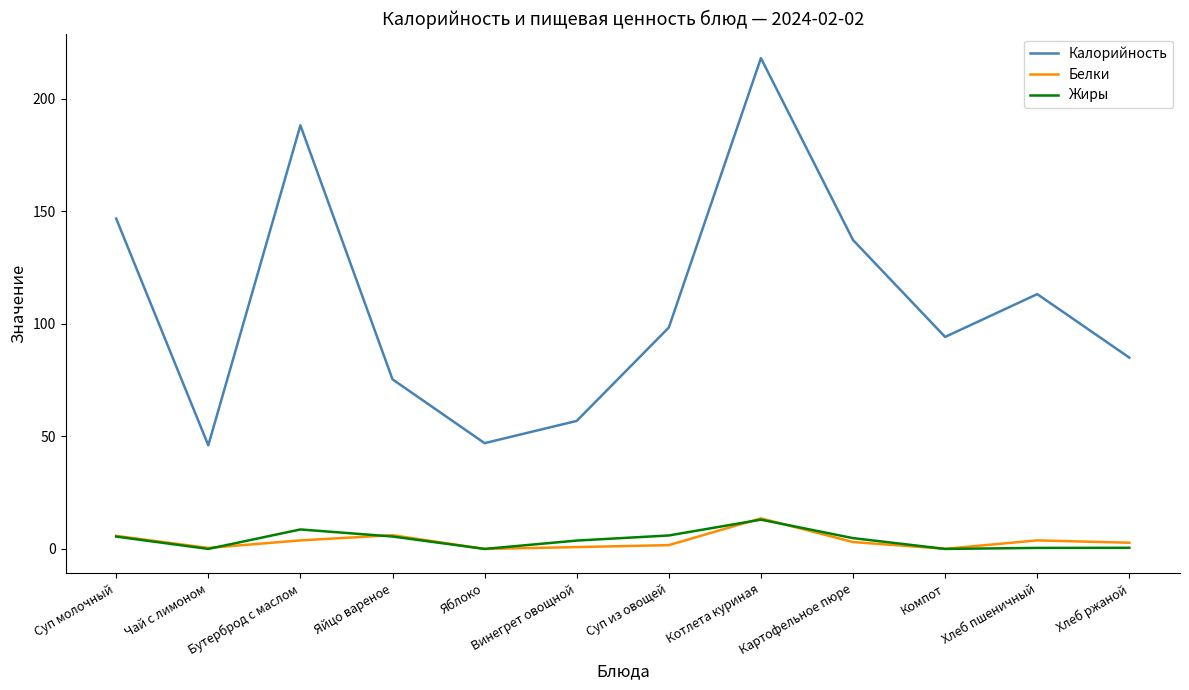

Where does the Калорийность series first go above 98?

Суп молочный